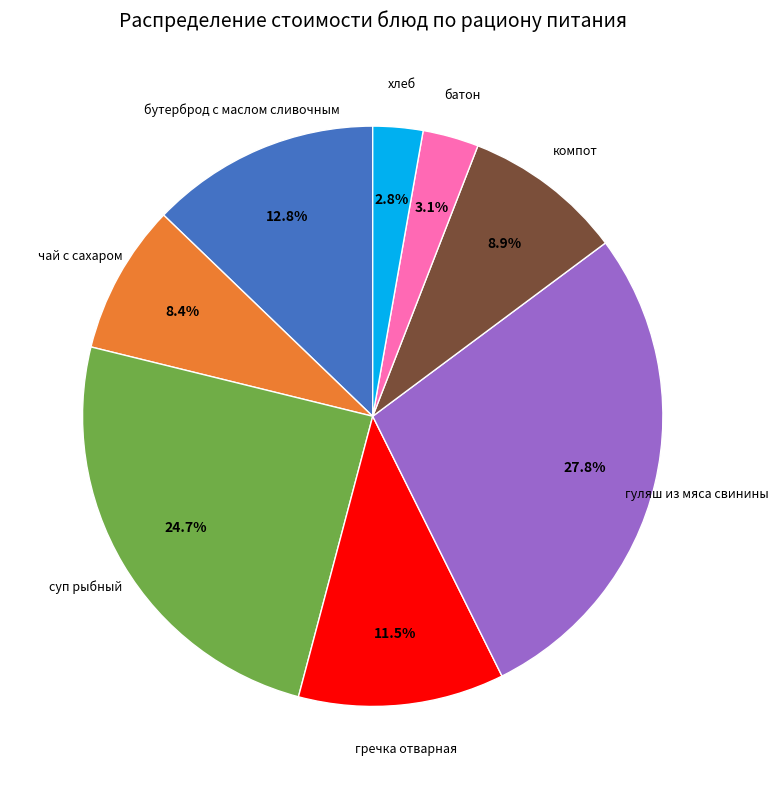

Is there a majority slice in this chart?

No